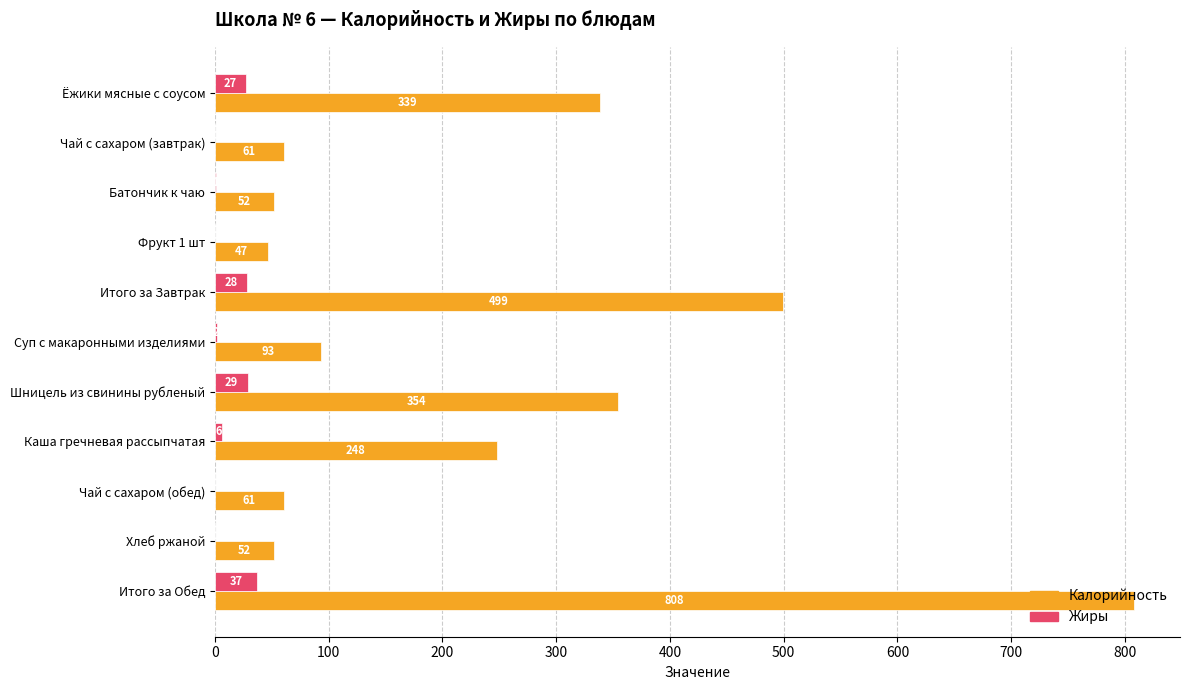

Count the number of categories in the chart.

11